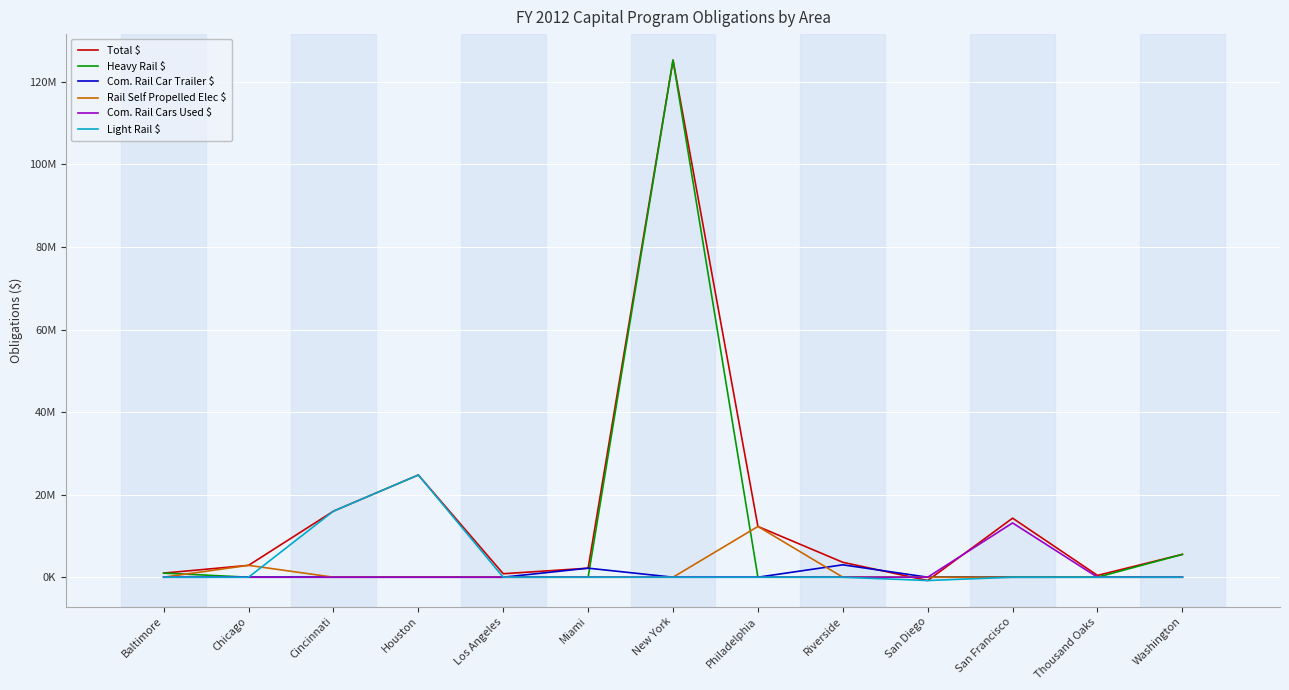

Is this an area chart (filled region under the line)?

No